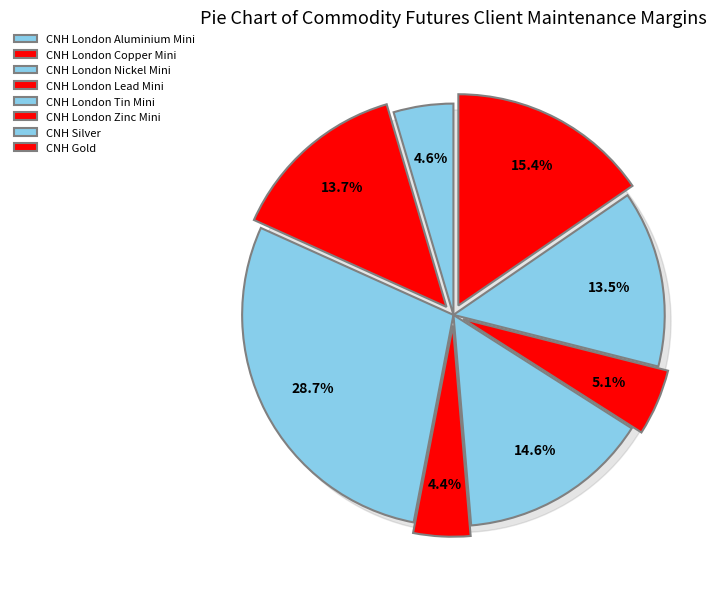

Is it true that CNH Silver is 14% of the pie?

True